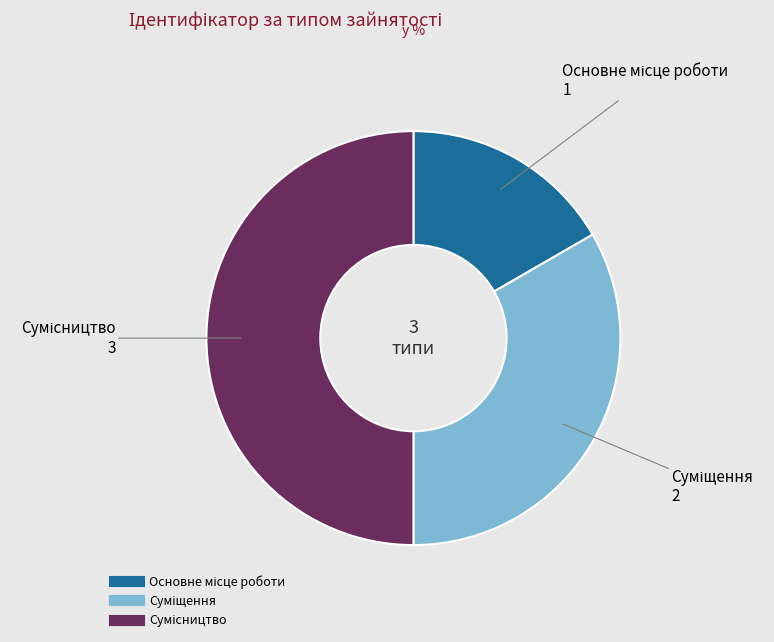

Does Суміщення represent more than half of the total?

No